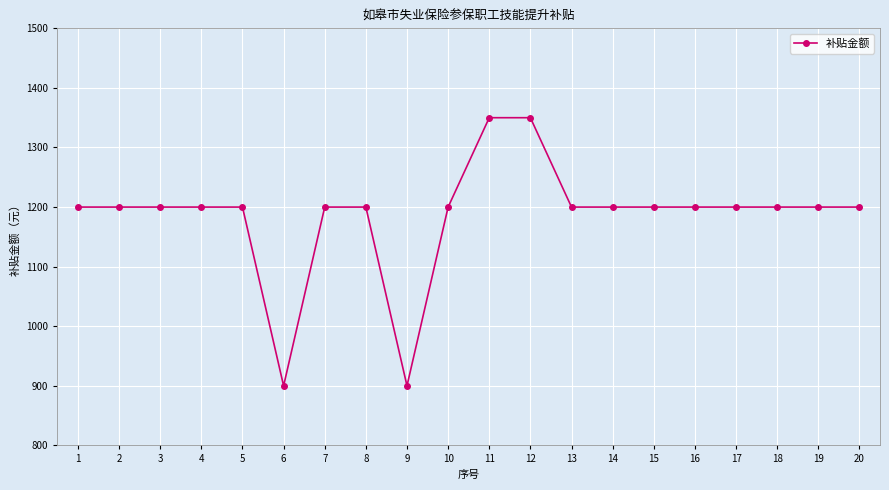

What is the value of the 2nd point from the left?

1200